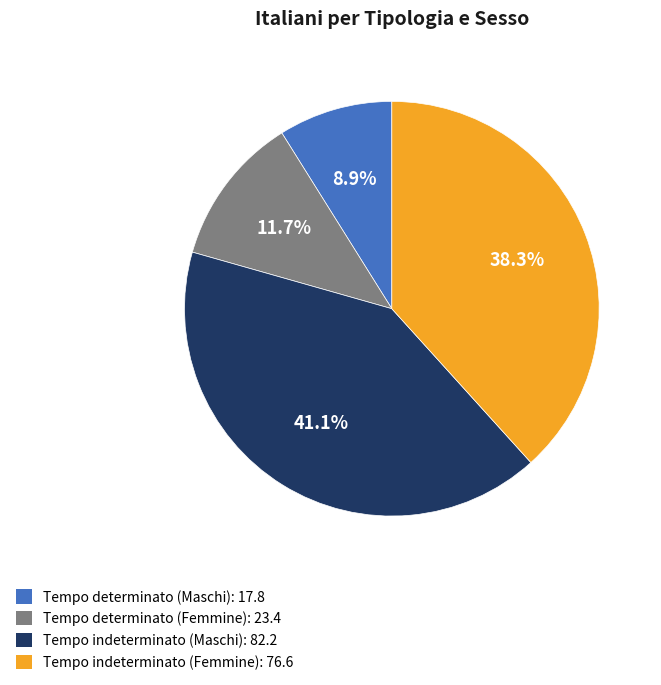

Is it true that Tempo indeterminato (Maschi) is 30% of the pie?

False